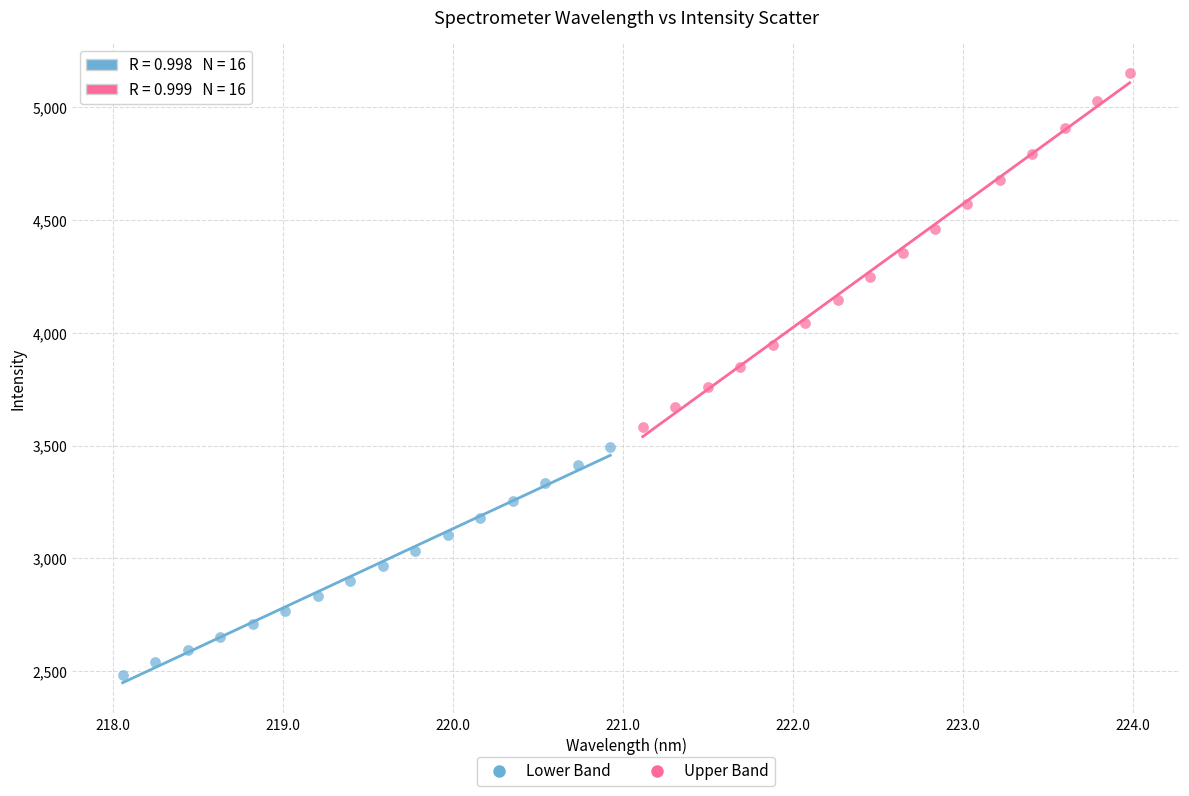

What are all the series names shown in the legend?

Lower Band, Upper Band